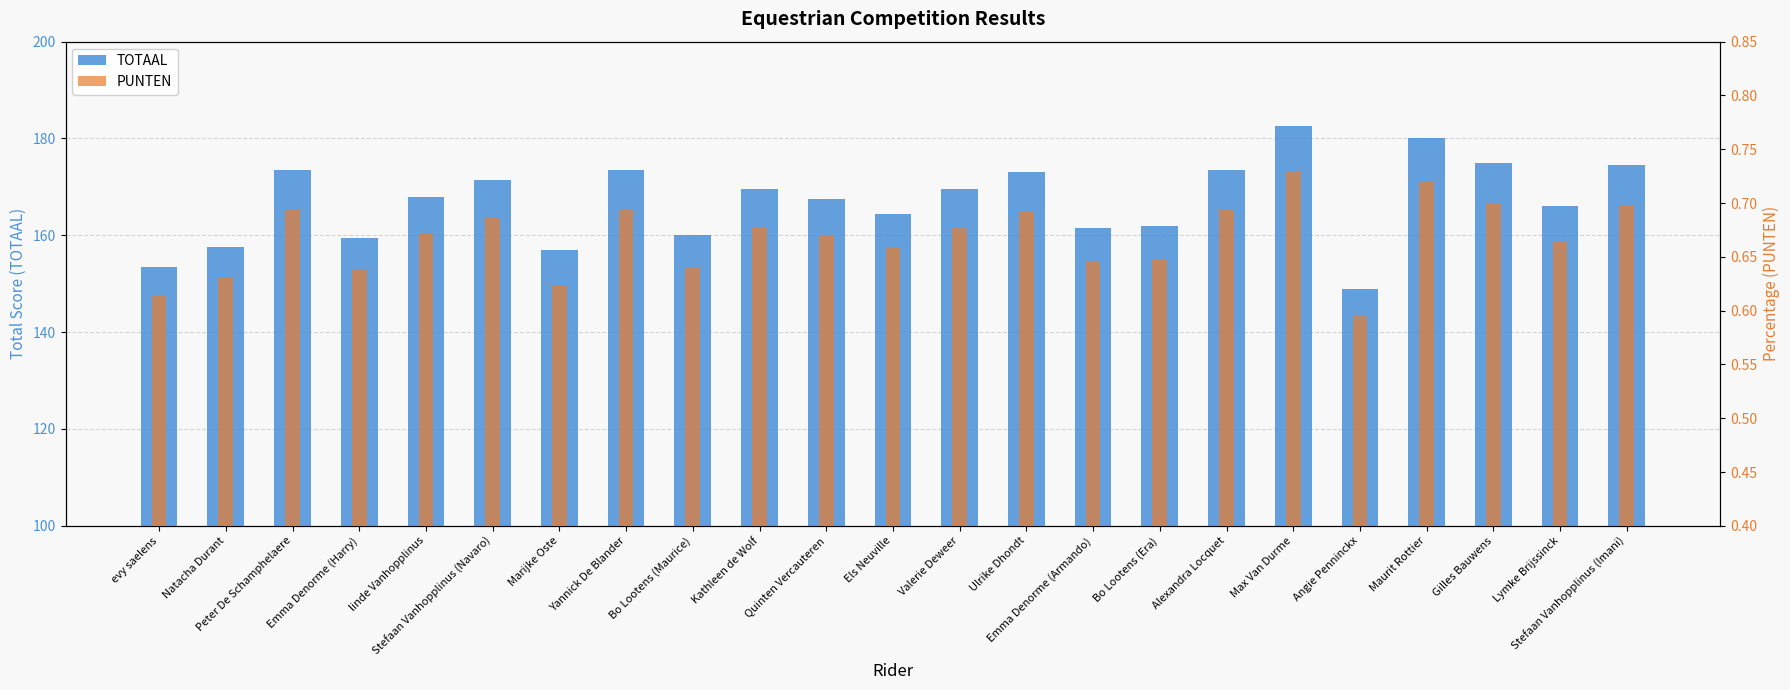

What is the sum of the PUNTEN values at linde Vanhopplinus and Els Neuville?

1.3